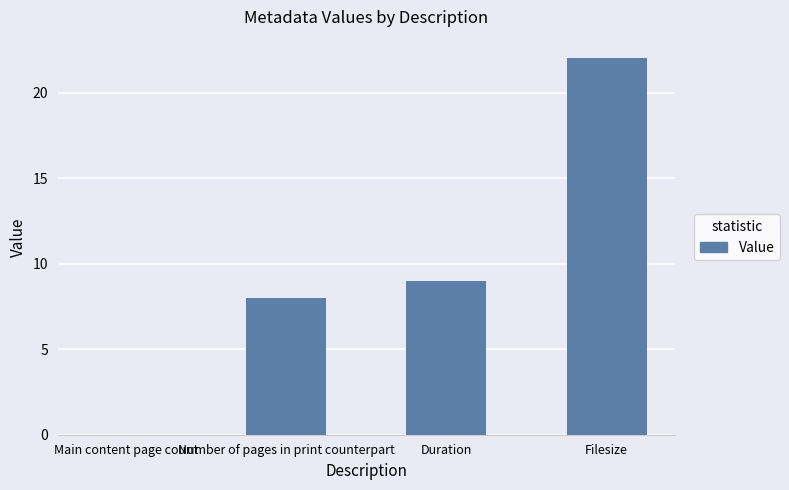

Reading left to right, extract all data points from this chart.

Main content page count=0	Number of pages in print counterpart=8	Duration=9	Filesize=22